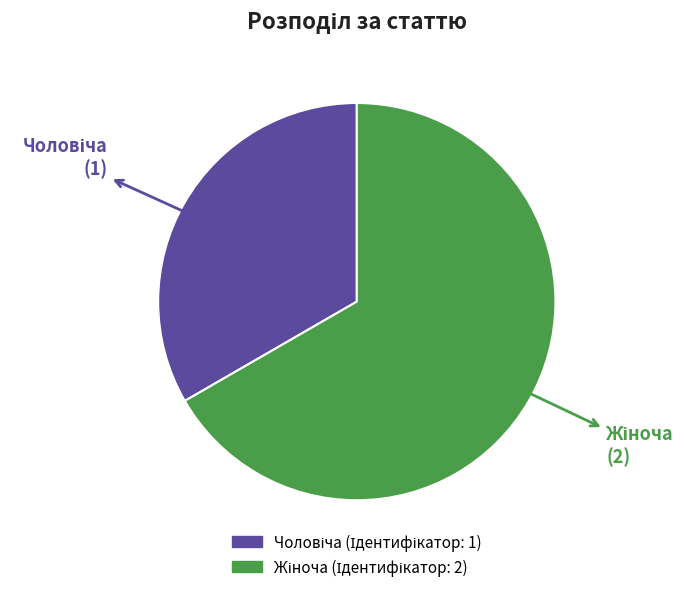

Is there a majority slice in this chart?

Yes